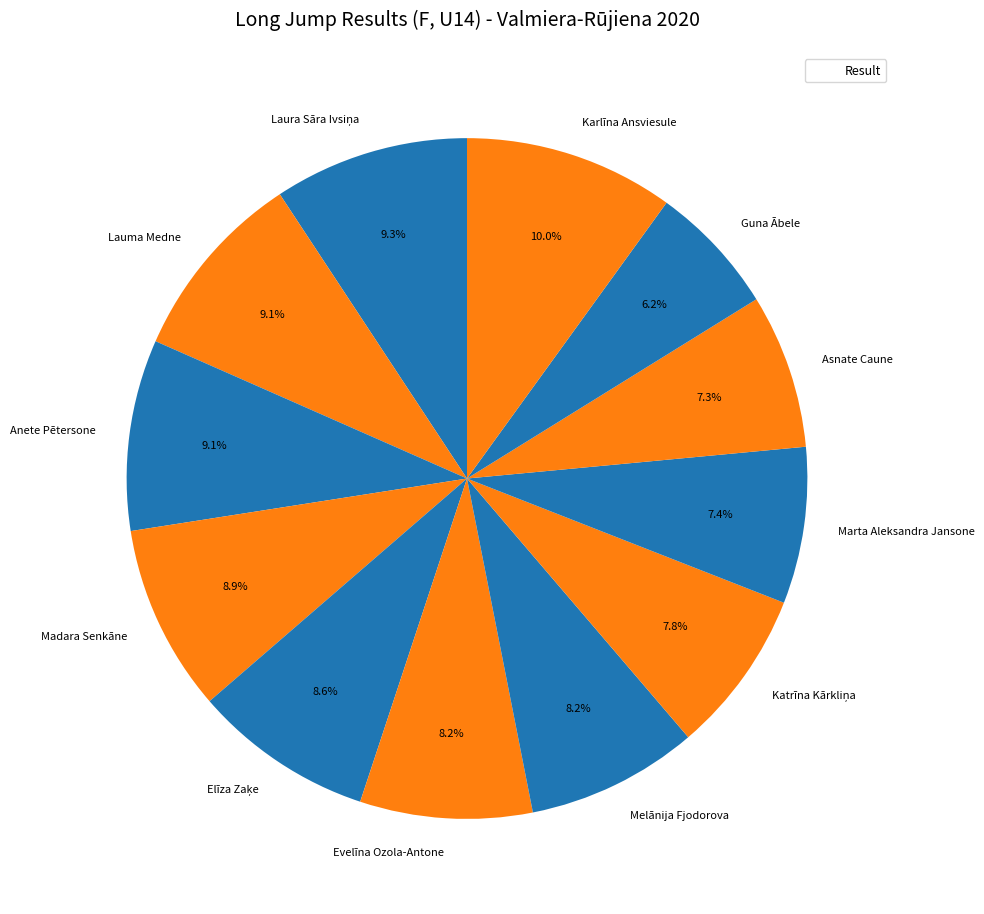

To the nearest percent, what is the difference between the largest and smallest slice percentages?

4%